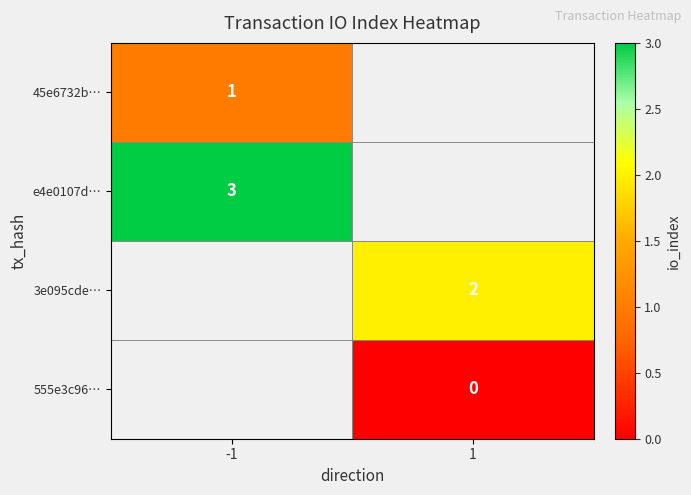

How many series are shown in this chart?

4